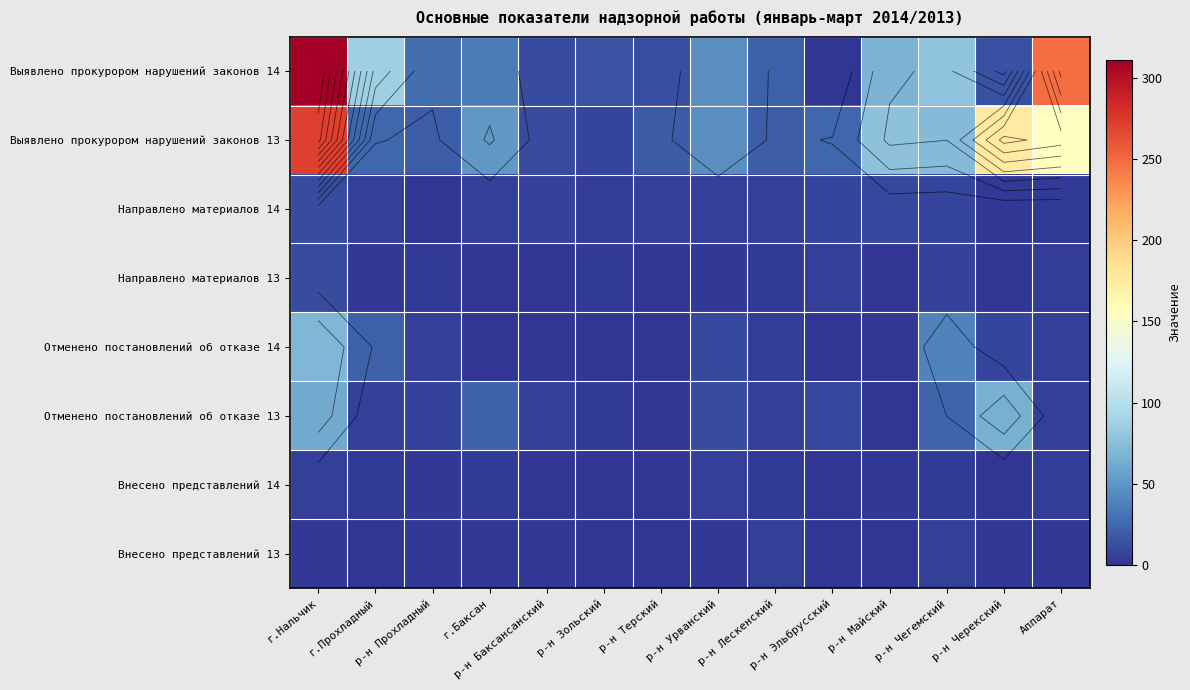

At г.Прохладный, list the series in order from largest to smallest.

Выявлено прокурором нарушений законов 14, Выявлено прокурором нарушений законов 13, Отменено постановлений об отказе 14, Отменено постановлений об отказе 13, Направлено материалов 14, Внесено представлений 14, Направлено материалов 13, Внесено представлений 13